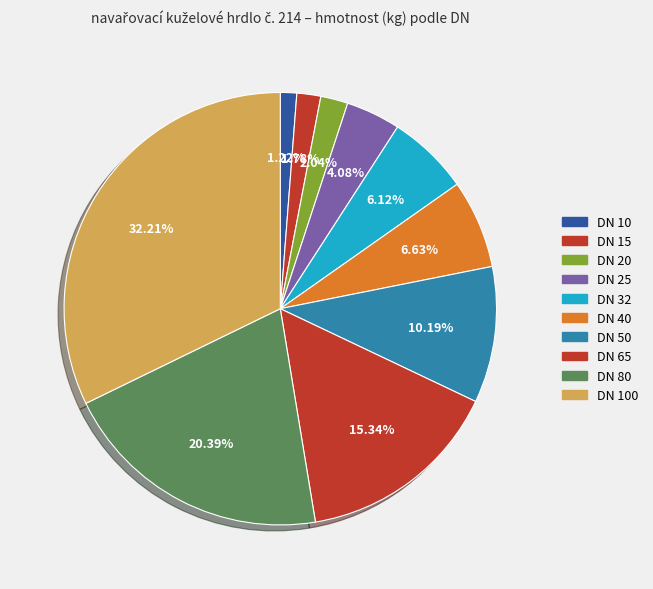

How many slices are in this pie chart?

10